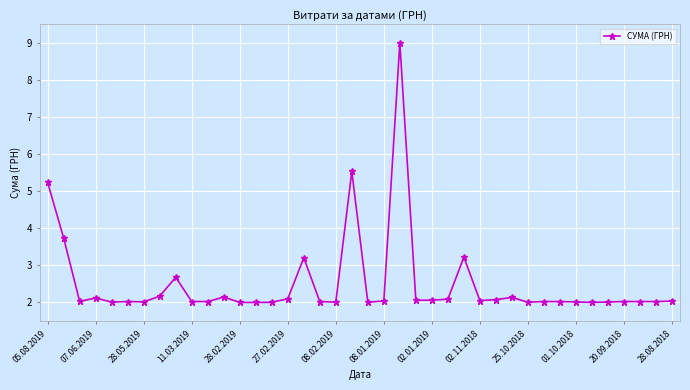

What is the minimum value shown in the chart?

2.0